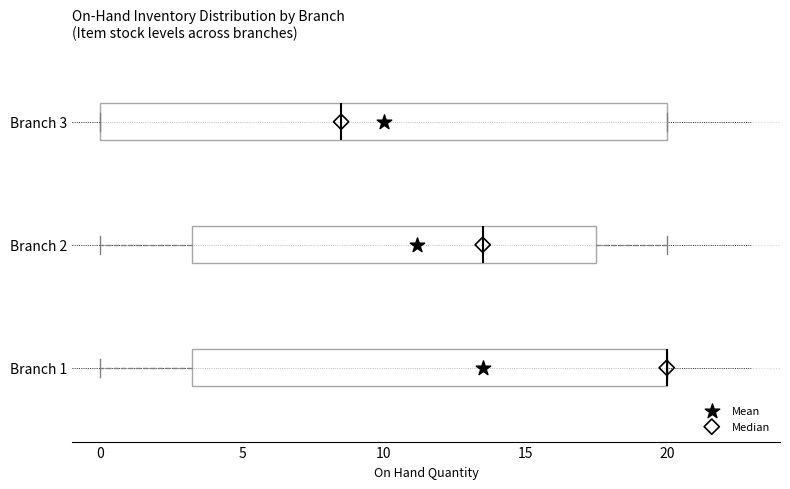

Reading bottom to top, transcribe this box plot: for each box, give where its median line is, the range the box spans, and where its two whiskers end, as read against the x-axis. The values are not printed on the chart, so give them approximately, as read against the axis.

Branch 1: median 20.0 (drawn on the box's right edge), box 3.5 to 20.0, whiskers 0.0 to 20.0
Branch 2: median 13.5, box 3.5 to 17.5, whiskers 0.0 to 20.0
Branch 3: median 8.5, box 0.0 to 20.0, whiskers 0.0 to 20.0